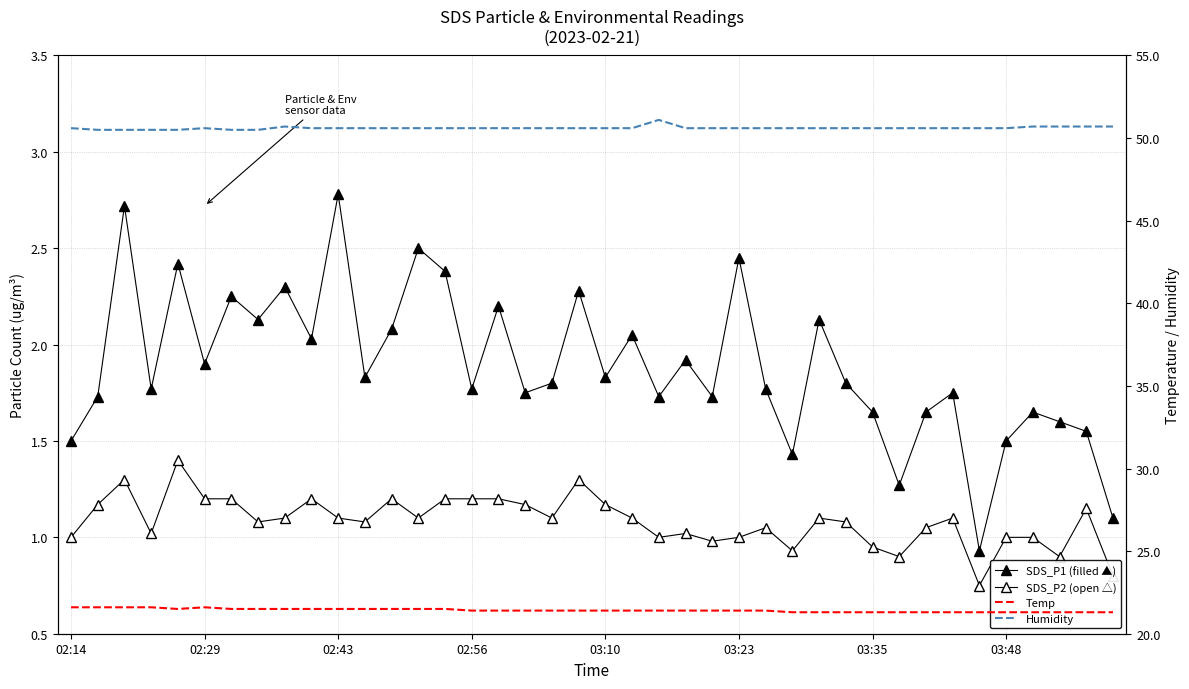

At 11, list the series in order from smallest to largest.

SDS_P2, SDS_P1, Temp, Humidity